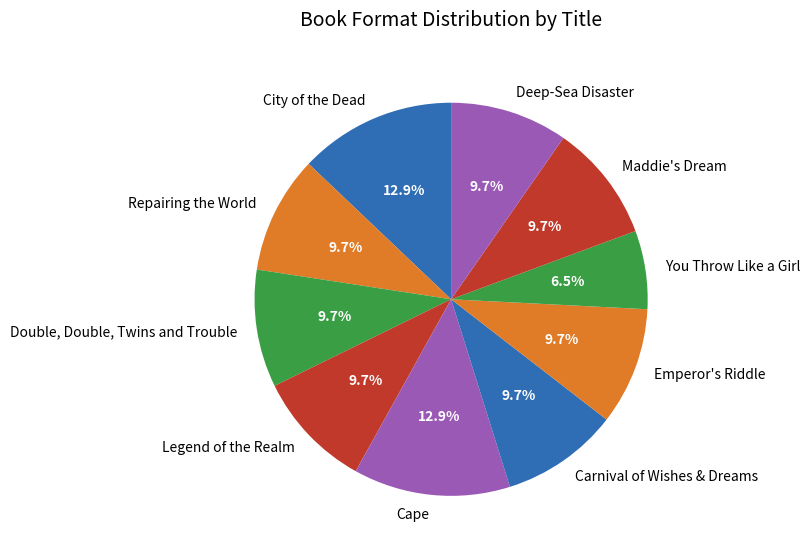

Which category has the smallest portion of the pie?

You Throw Like a Girl